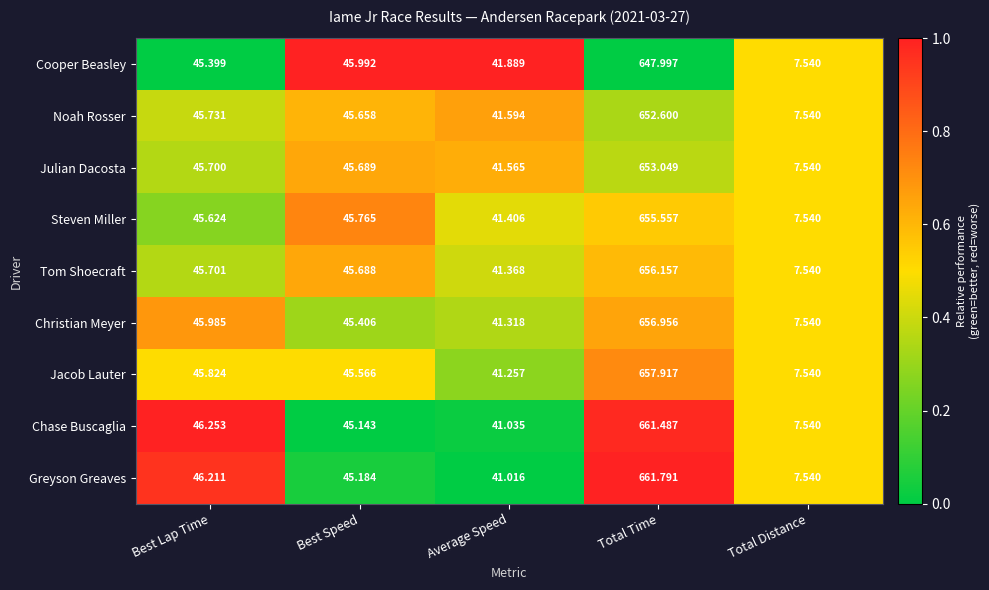

Which series has the largest range (max minus min)?

Greyson Greaves